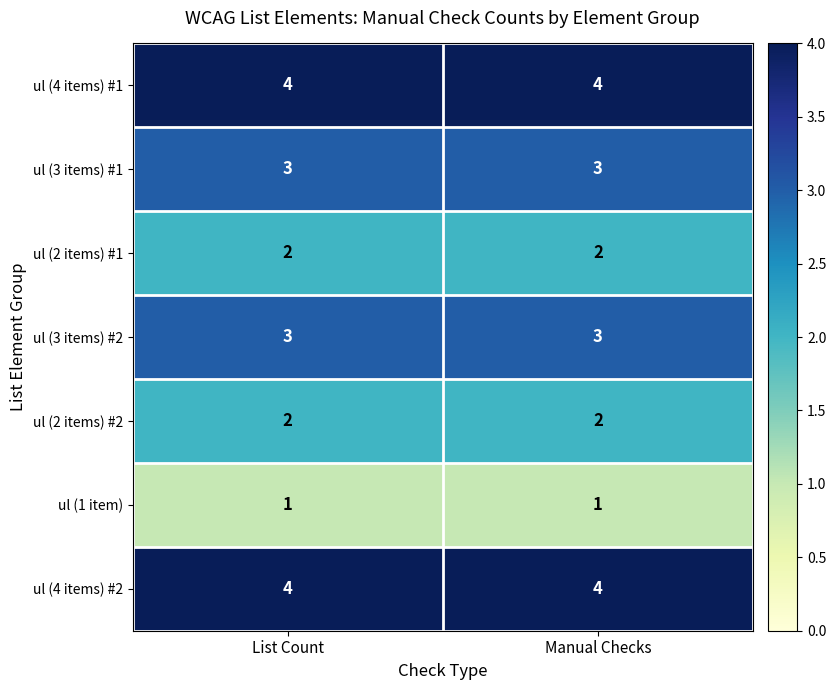

Read the ul (4 items) #1 value at Manual Checks.

4